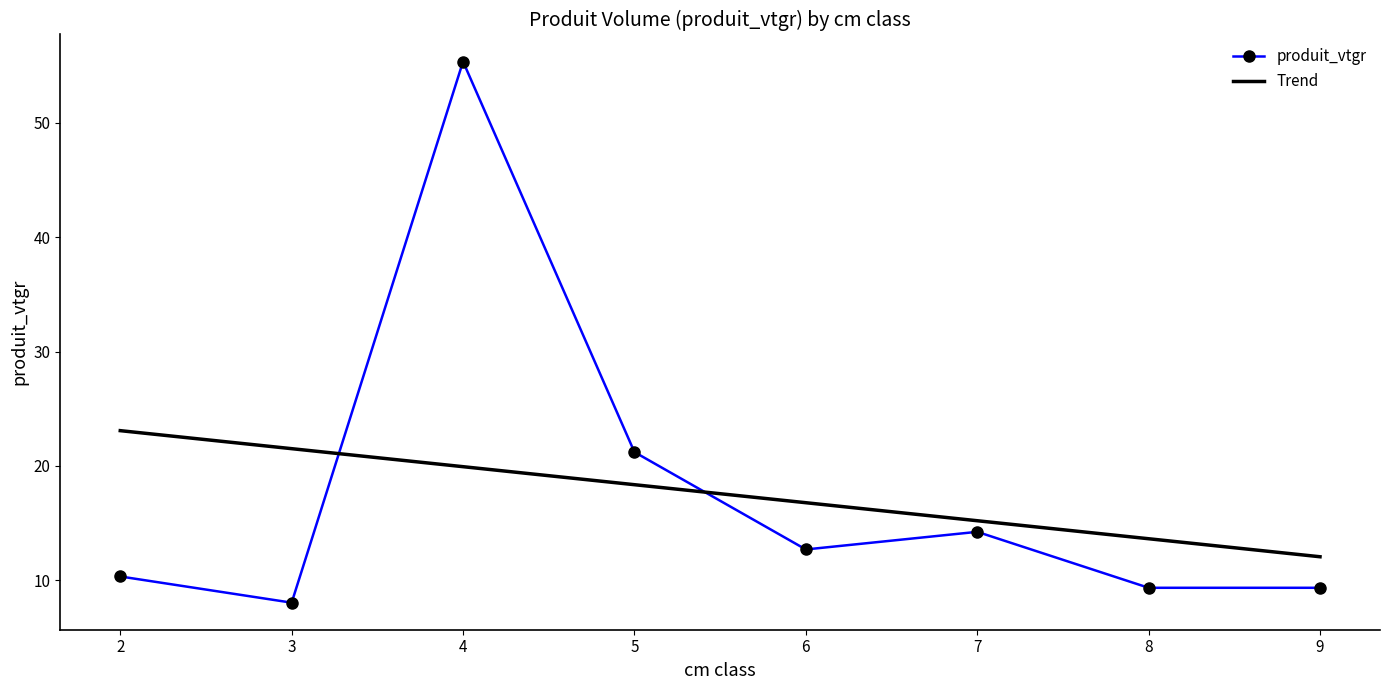

List the labels in order of Trend value, smallest first.

9, 8, 7, 6, 5, 4, 3, 2